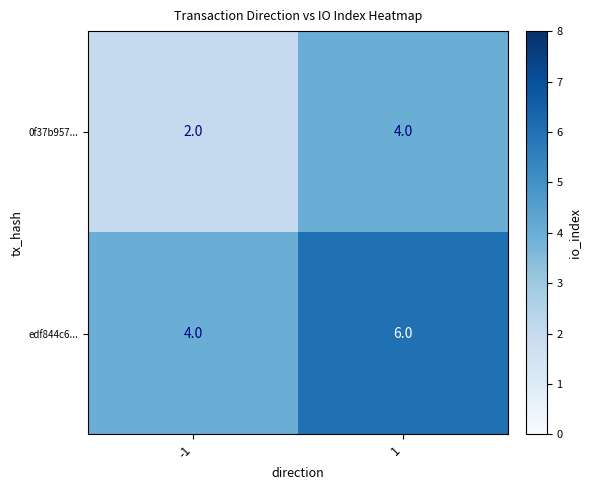

Reading left to right, extract all data points from this chart.

0f37b957...: -1=2	1=4
edf844c6...: -1=4	1=6